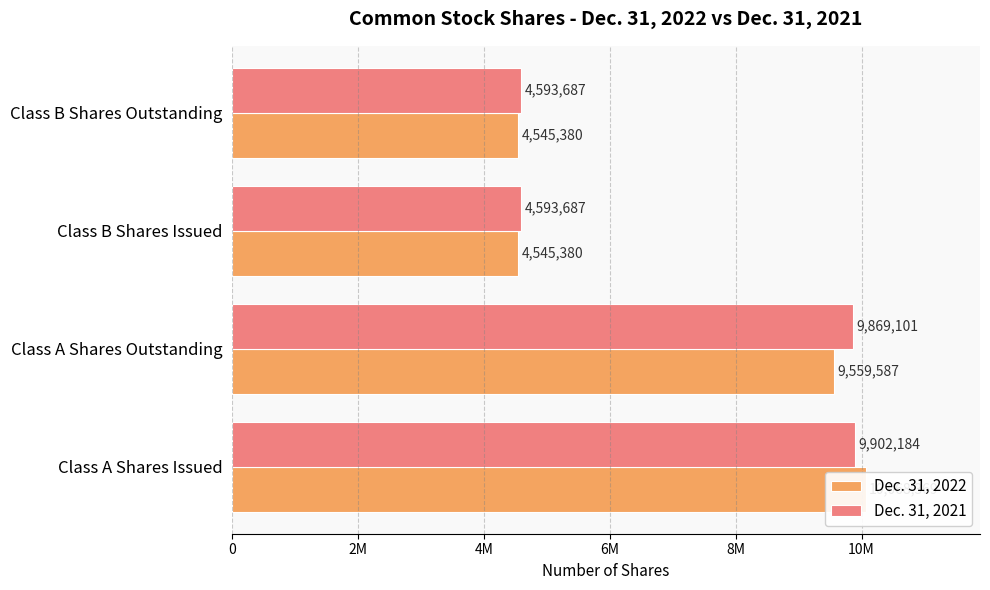

What are all the series names shown in the legend?

Dec. 31, 2022, Dec. 31, 2021